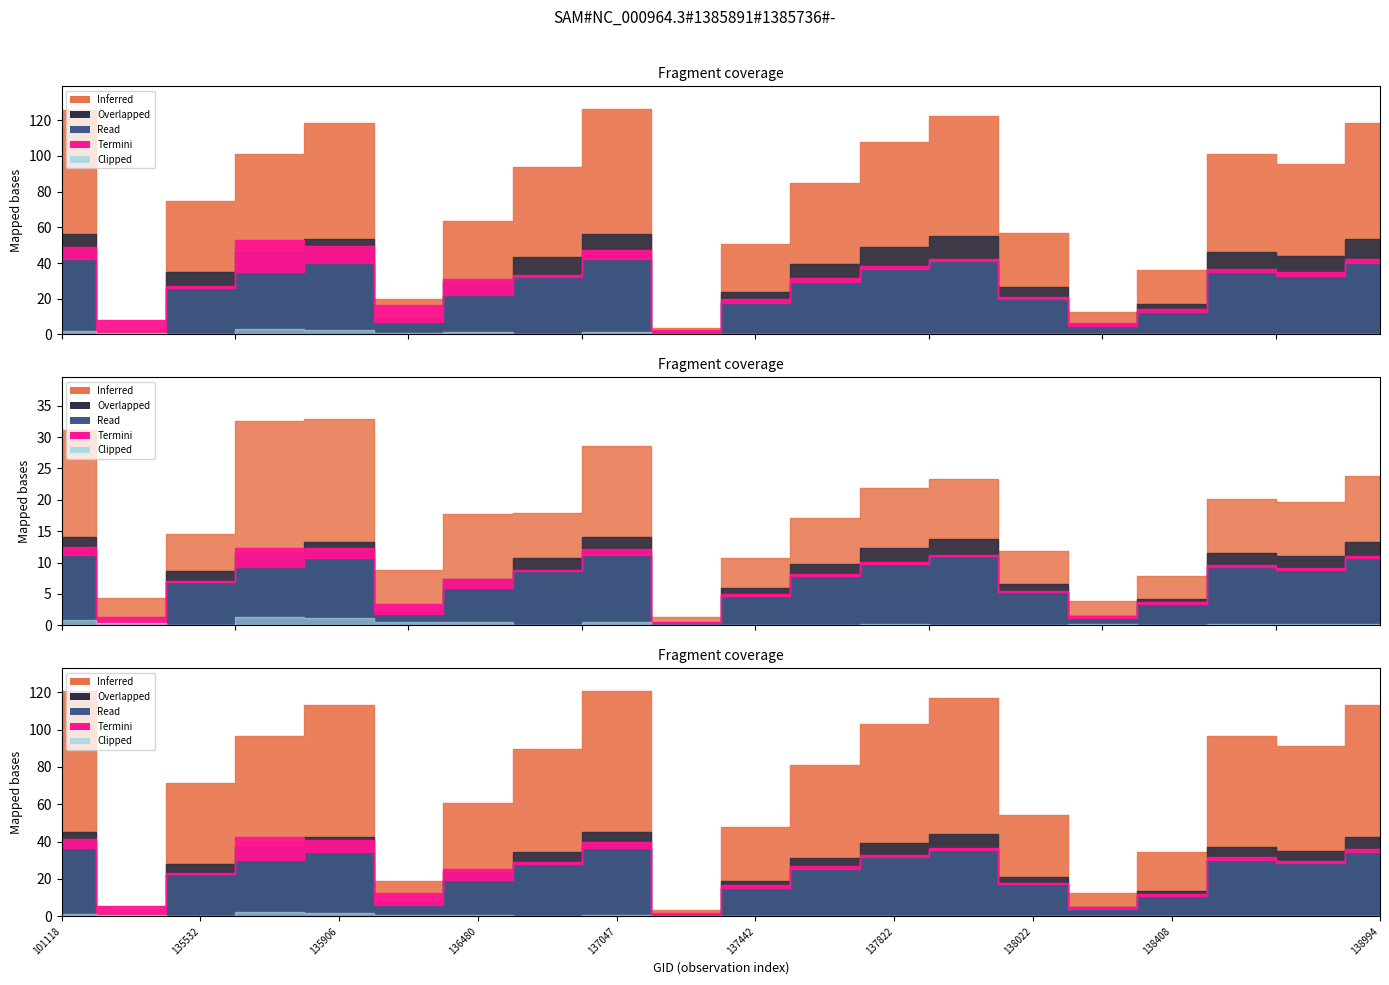

What is the total value across all series at 137251?

3.9